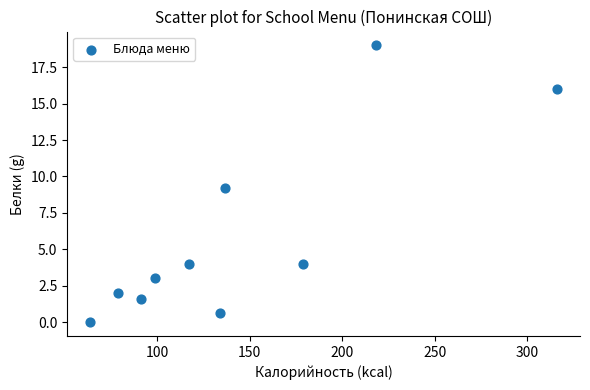

What is the average X value?

143.3